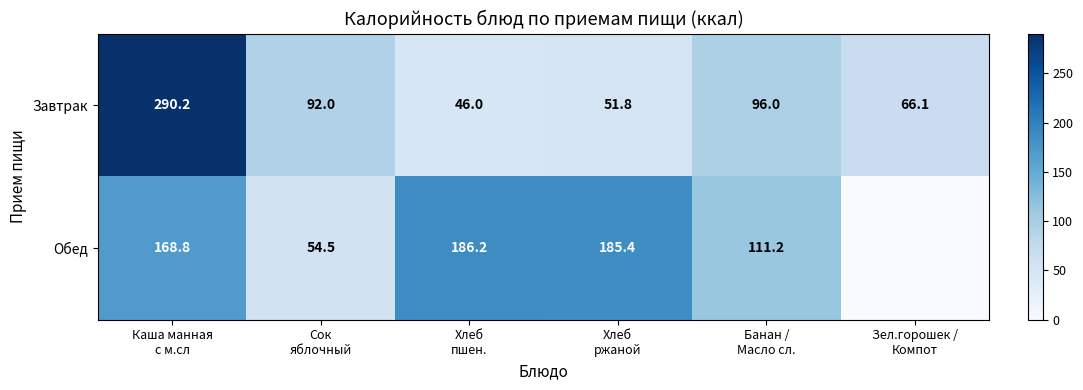

At which category is the sum across all series the highest?

Каша манная
с м.сл